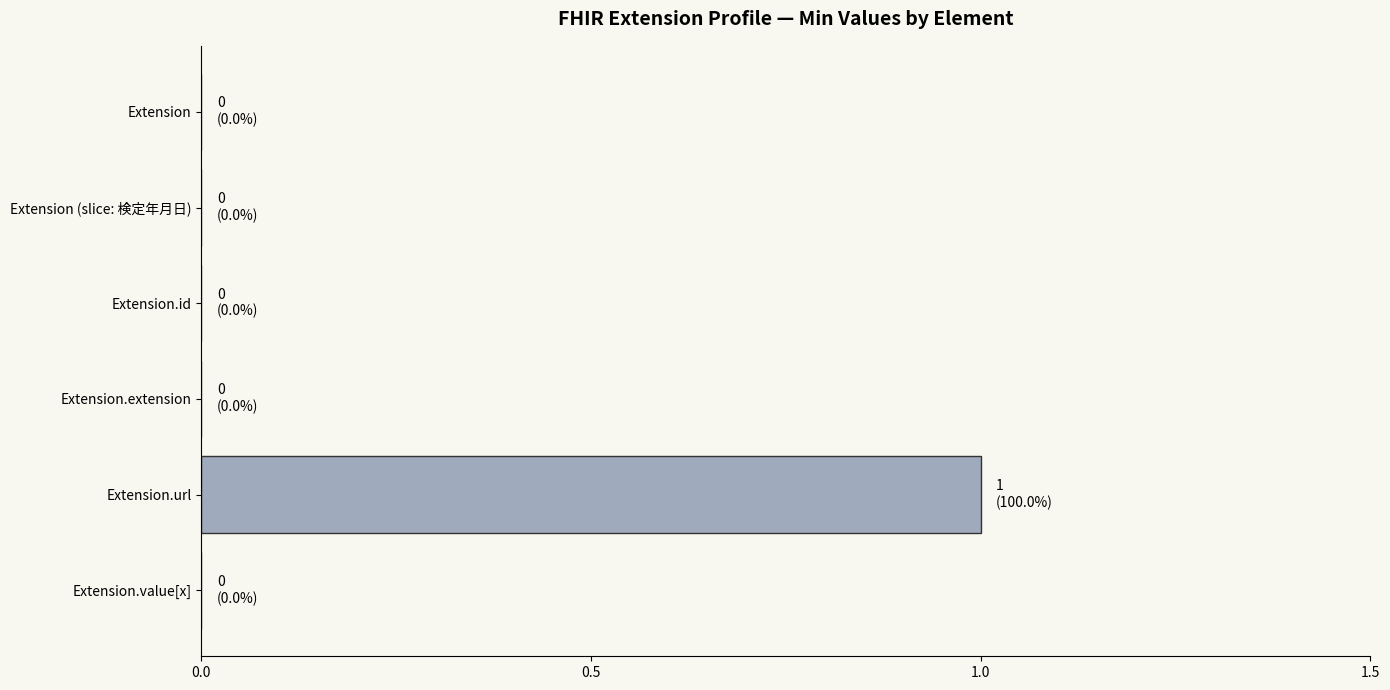

Which category has the highest value across all series?

Extension.url